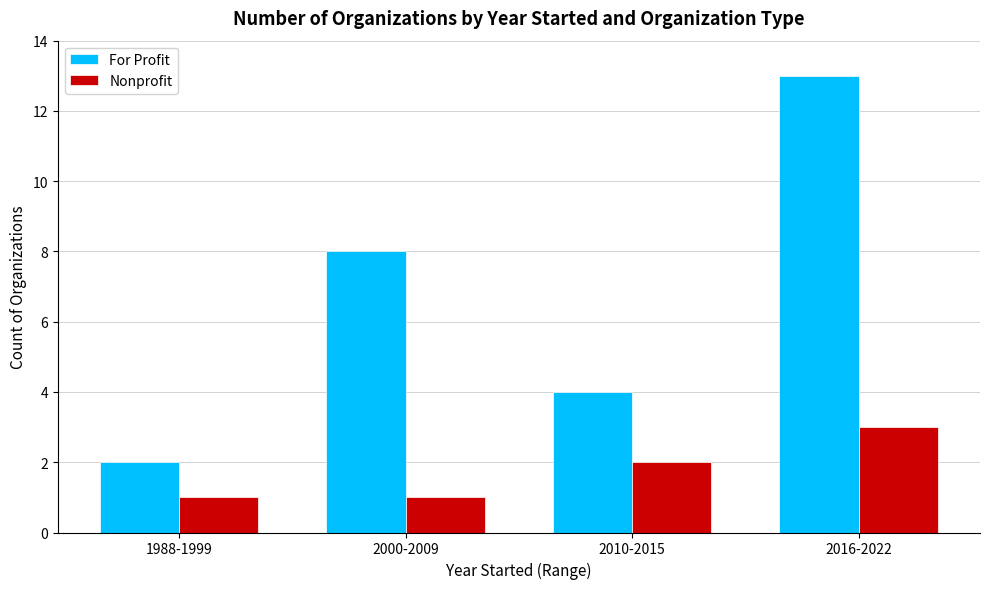

Rank the series at 2000-2009 from highest to lowest value.

For Profit, Nonprofit